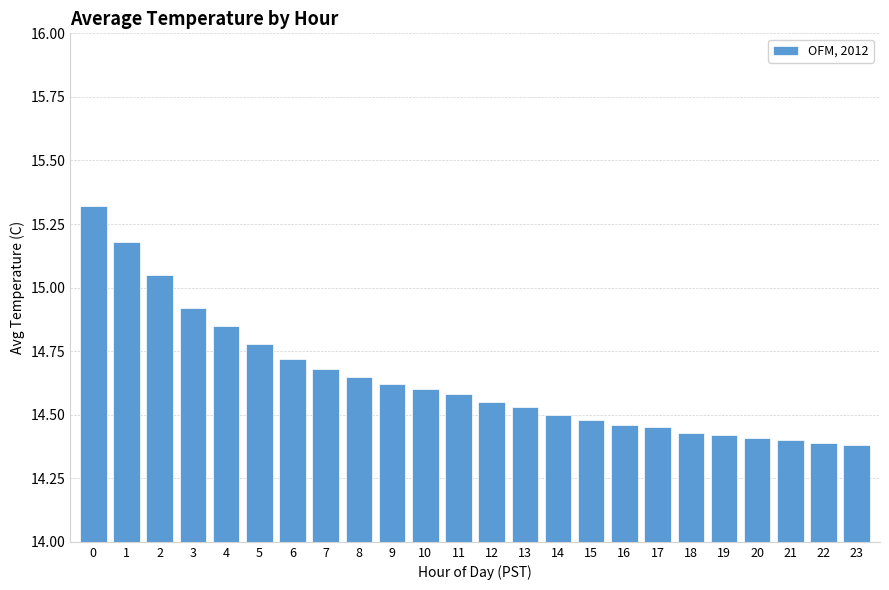

Which has a higher value, 12 or 20?

12